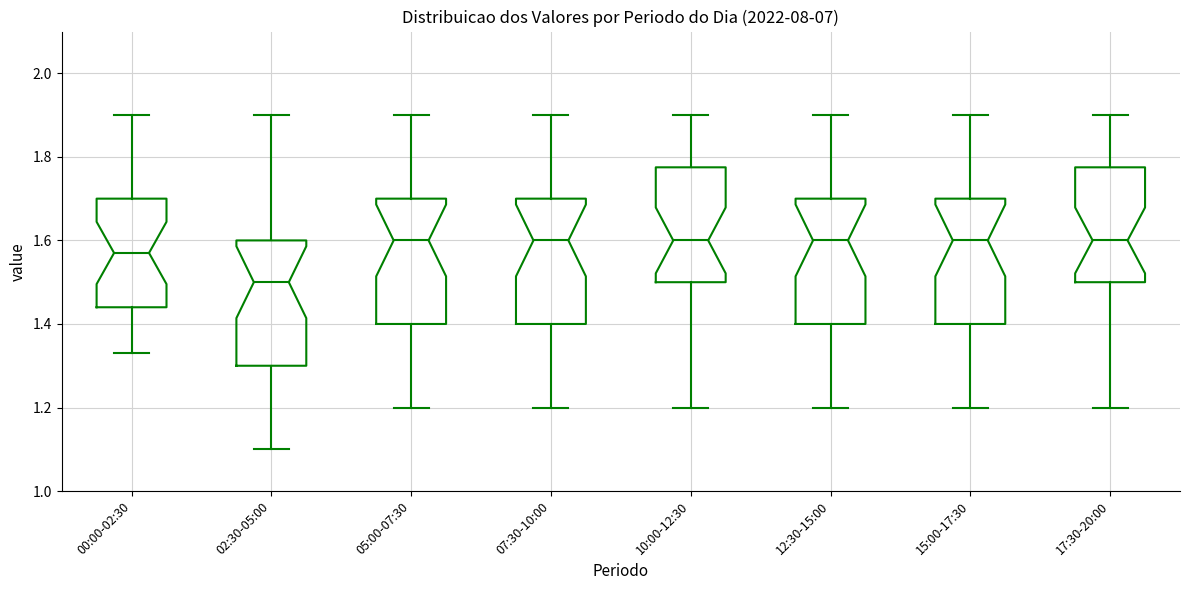

Reading left to right, read every box against the y-axis: the position of its median line, the range the box covers, and the ends of its whiskers. The values are not printed on the chart, so give them approximately, as read against the axis.

00:00-02:30: median 1.58, box 1.44 to 1.70, whiskers 1.34 to 1.90
02:30-05:00: median 1.50, box 1.30 to 1.60, whiskers 1.10 to 1.90
05:00-07:30: median 1.60, box 1.40 to 1.70, whiskers 1.20 to 1.90
07:30-10:00: median 1.60, box 1.40 to 1.70, whiskers 1.20 to 1.90
10:00-12:30: median 1.60, box 1.50 to 1.78, whiskers 1.20 to 1.90
12:30-15:00: median 1.60, box 1.40 to 1.70, whiskers 1.20 to 1.90
15:00-17:30: median 1.60, box 1.40 to 1.70, whiskers 1.20 to 1.90
17:30-20:00: median 1.60, box 1.50 to 1.78, whiskers 1.20 to 1.90